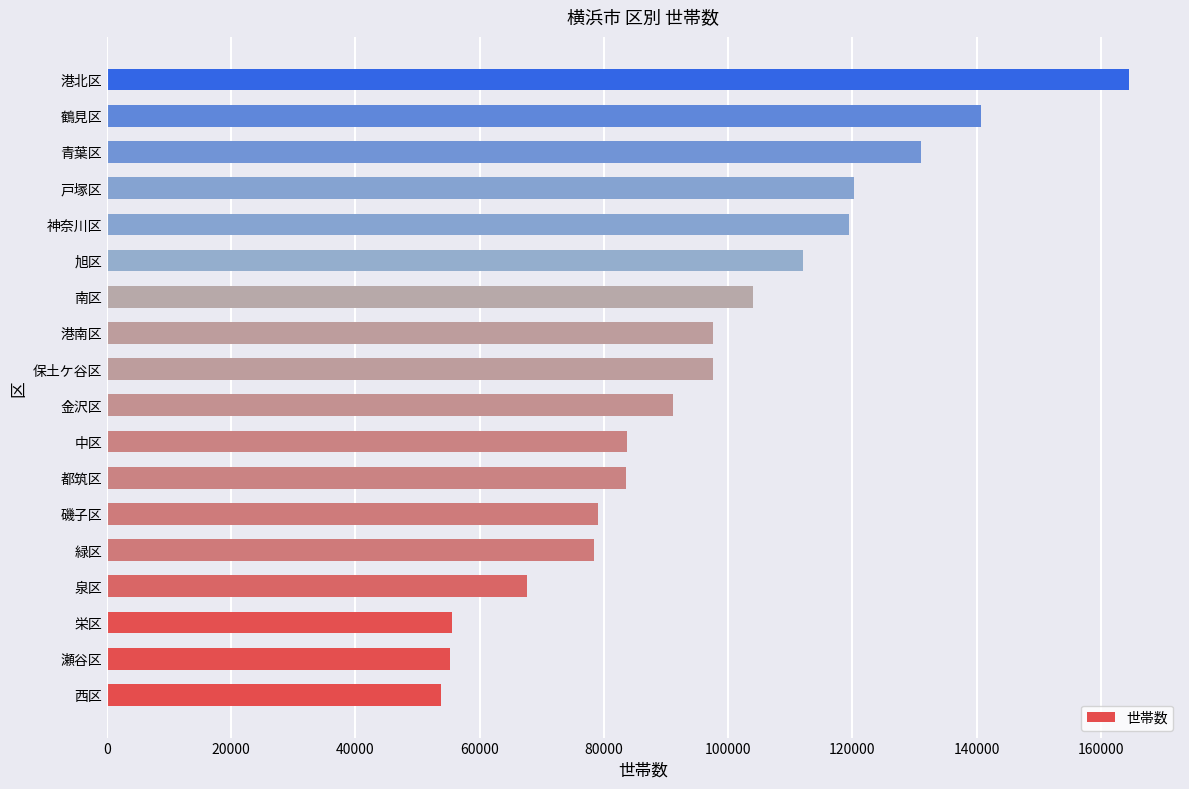

What is the average value?

96374